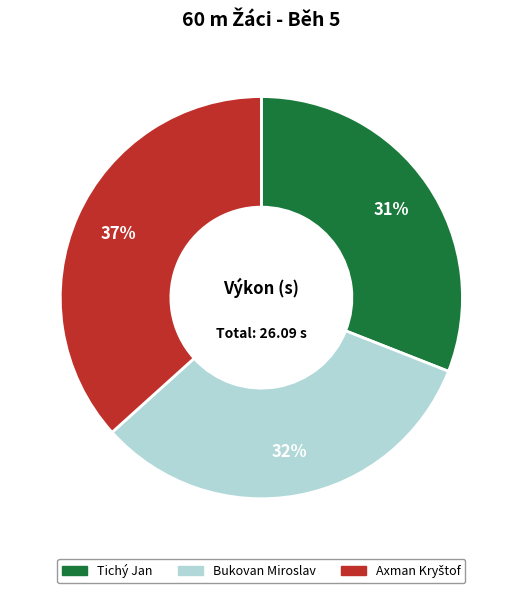

Does Tichý Jan represent more than half of the total?

No